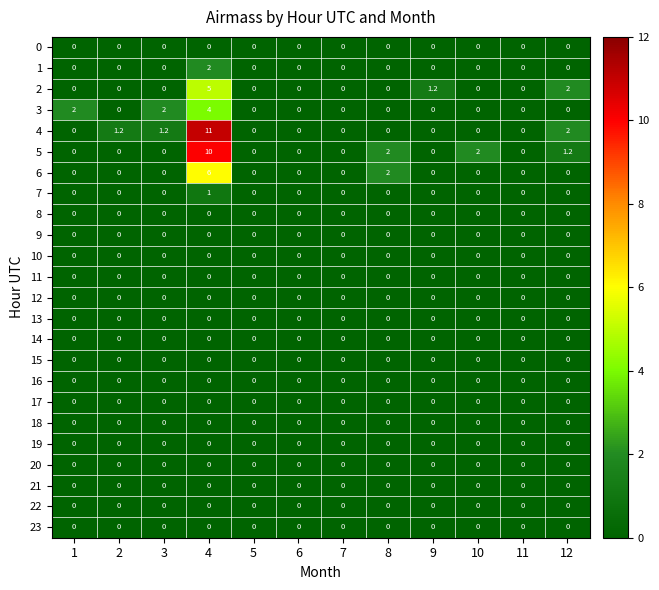

Count the number of categories in the chart.

12